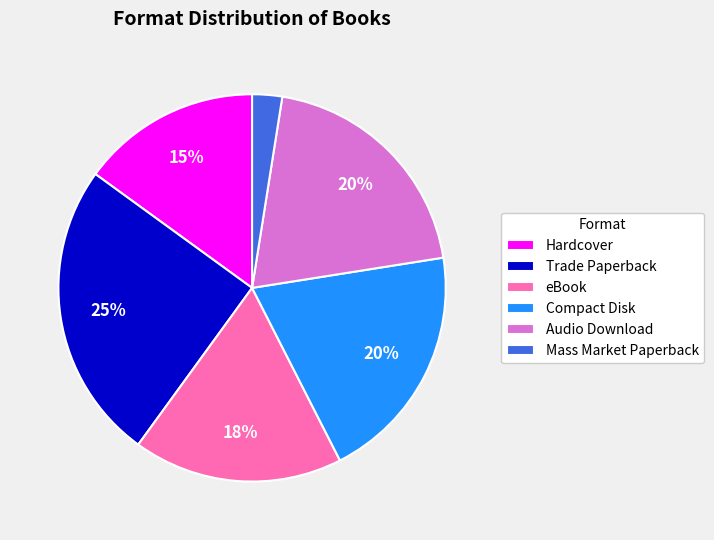

To the nearest percent, what is the average slice percentage?

17%